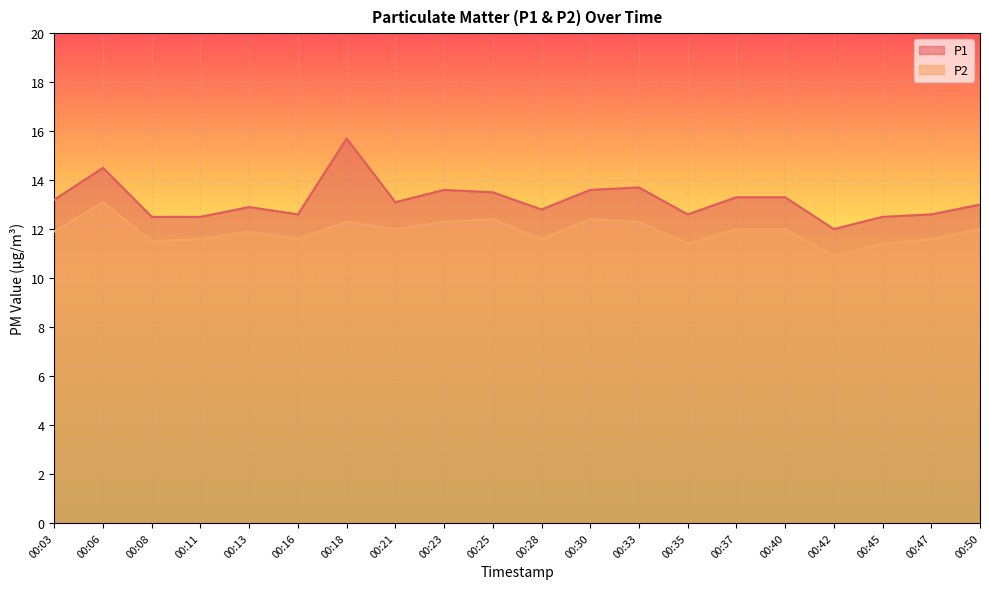

True or false: P1 and P2 intersect in this chart.

False